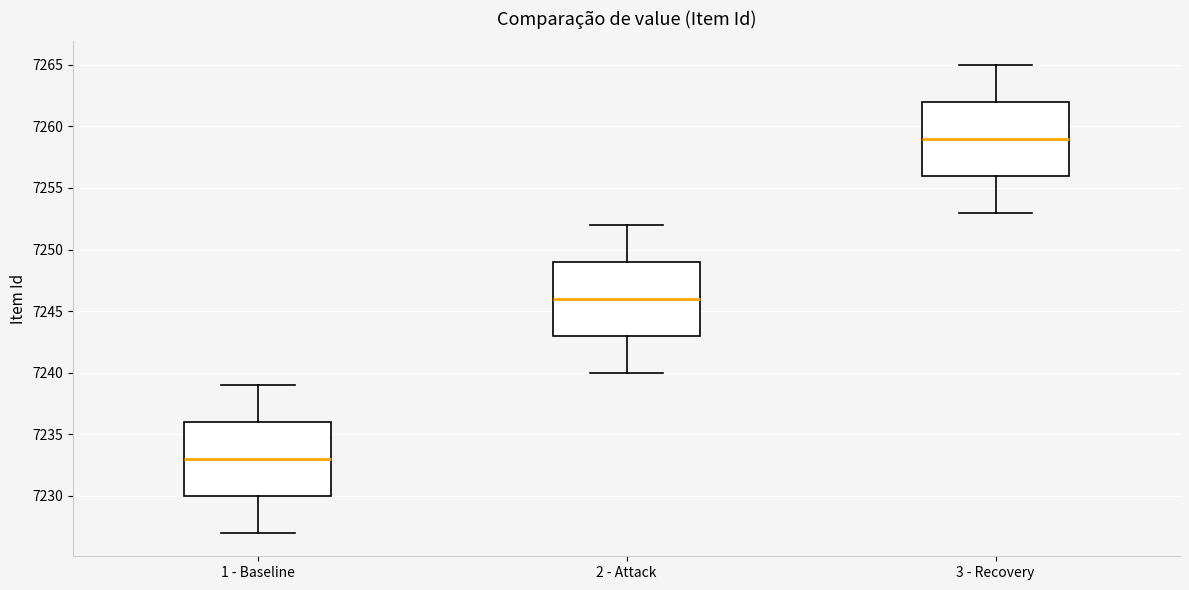

Reading left to right, transcribe this box plot: for each box, give where its median line is, the range the box spans, and where its two whiskers end, as read against the y-axis. The values are not printed on the chart, so give them approximately, as read against the axis.

1 - Baseline: median 7233, box 7230 to 7236, whiskers 7227 to 7239
2 - Attack: median 7246, box 7243 to 7249, whiskers 7240 to 7252
3 - Recovery: median 7259, box 7256 to 7262, whiskers 7253 to 7265